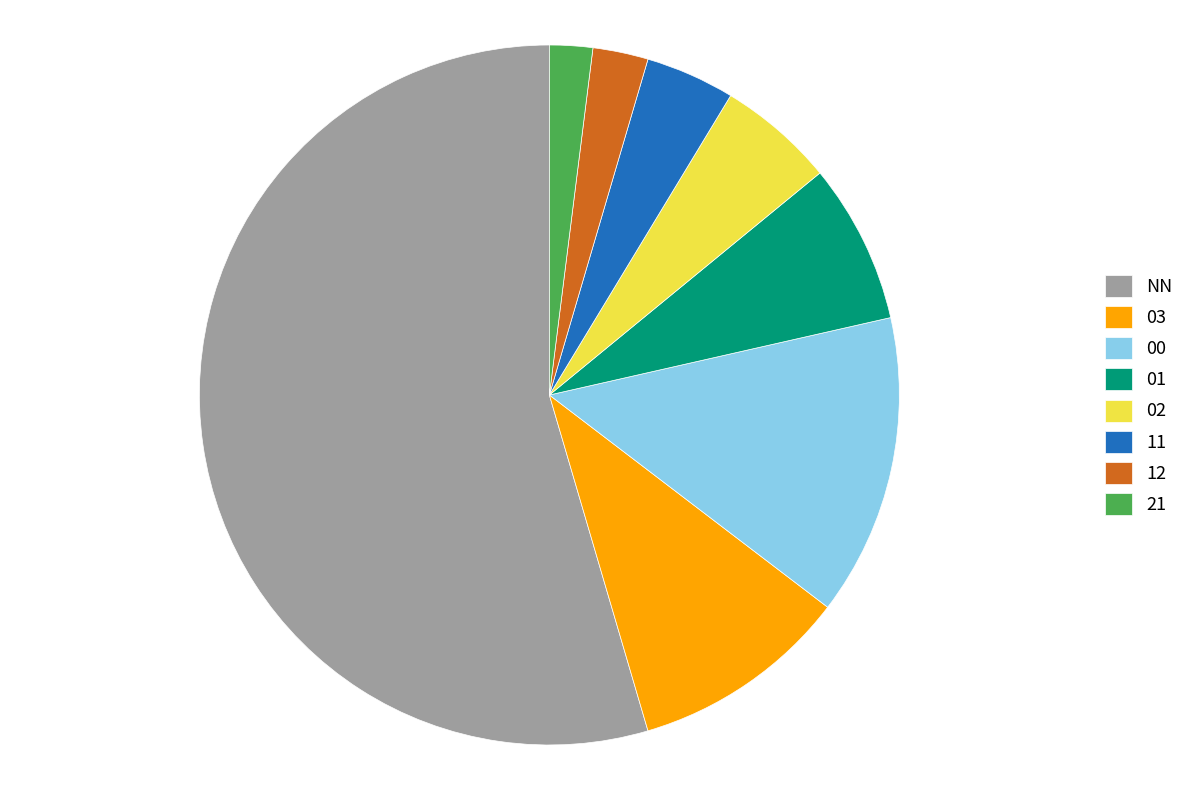

Is there any slice that represents more than half of the pie?

Yes